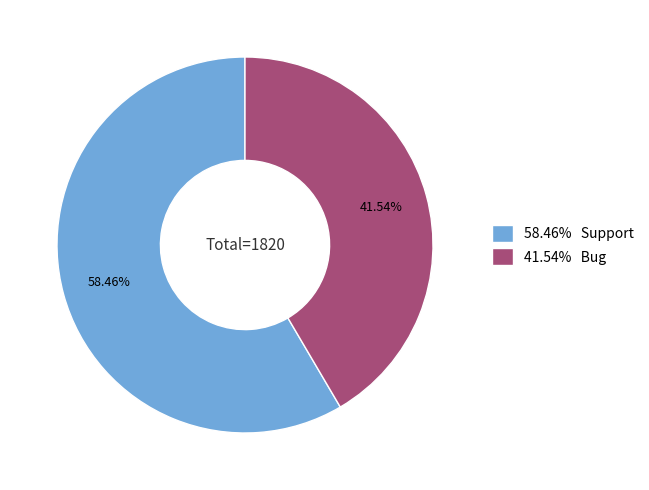

Rank the categories by value from highest to lowest.

58.46% Support, 41.54% Bug